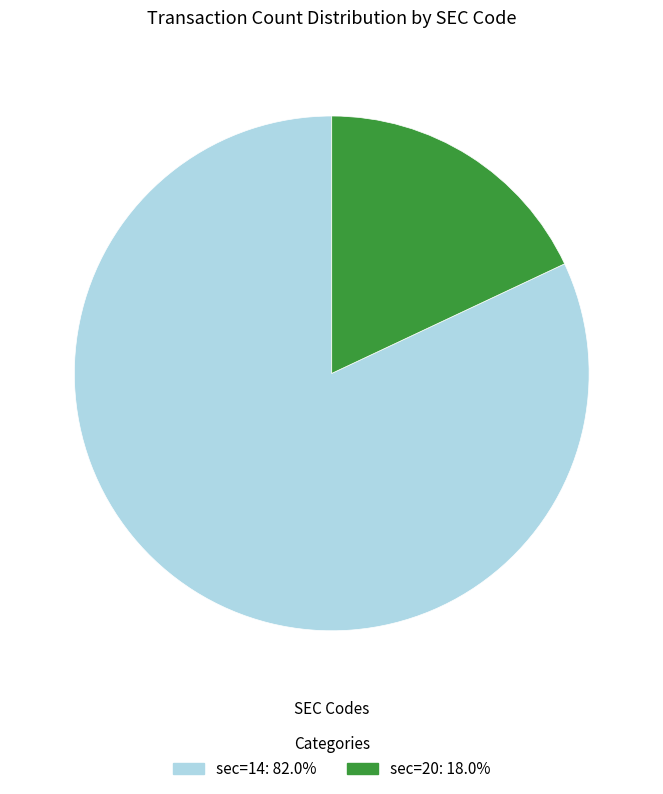

Is there any slice that represents more than half of the pie?

Yes